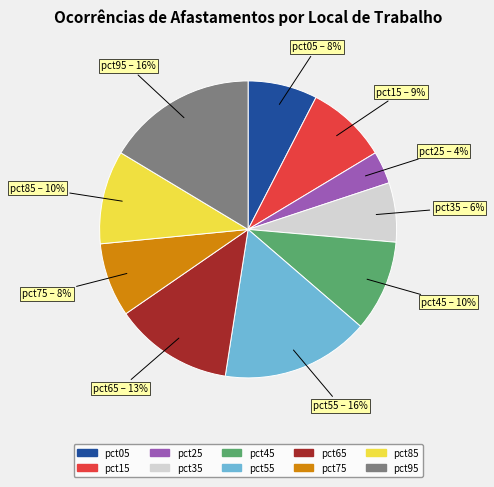

To the nearest percent, what portion does pct05 represent?

8%